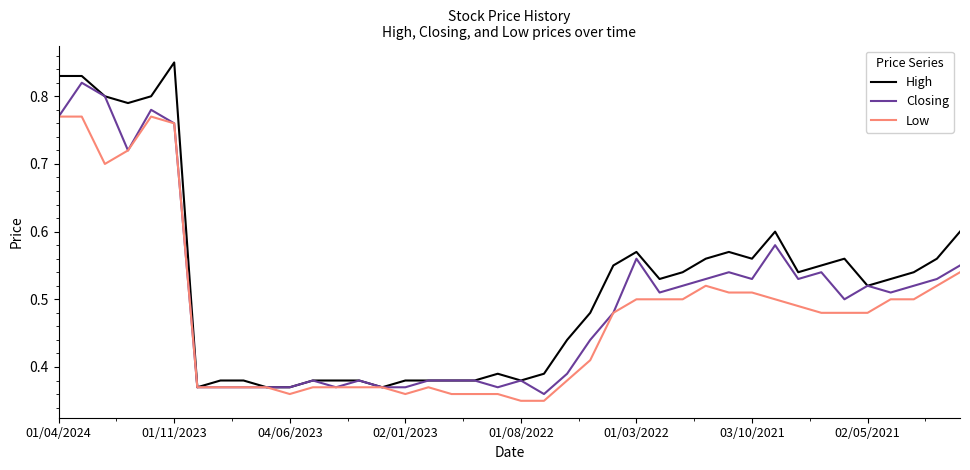

Which series has the largest range (max minus min)?

High